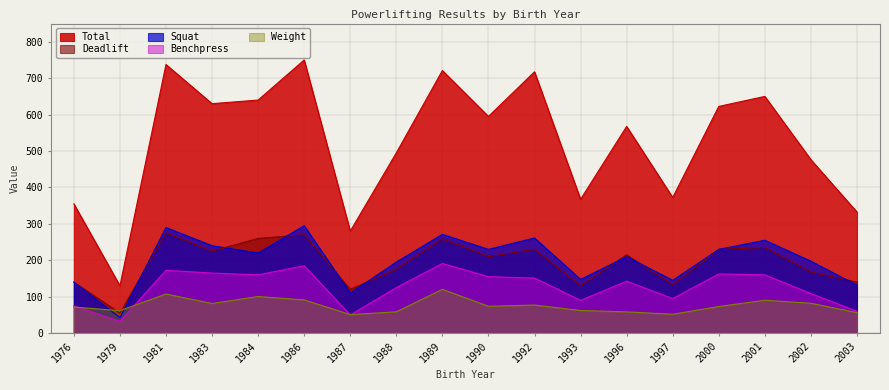

True or false: Deadlift and Total cross at least once.

False